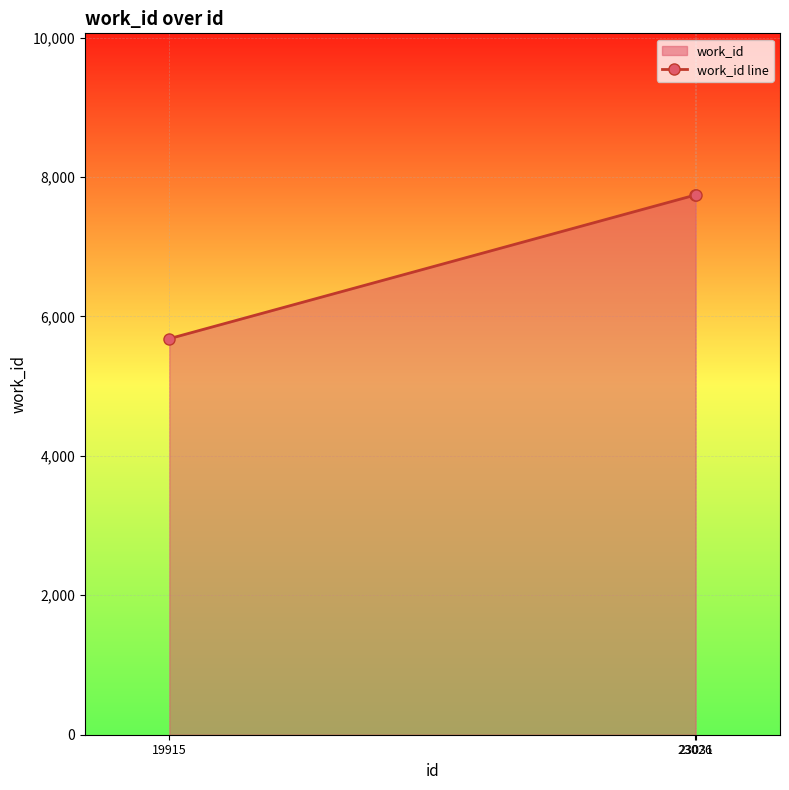

How many lines are shown in the chart?

1